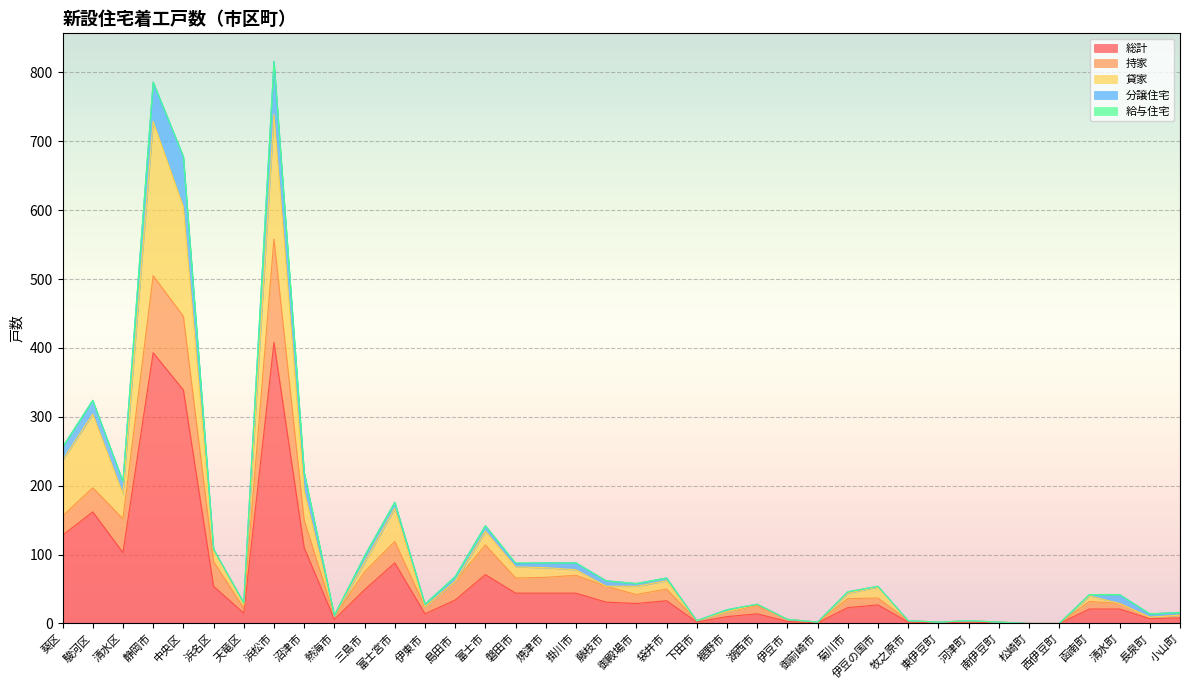

At which category does 総計 reach its first local peak?

駿河区